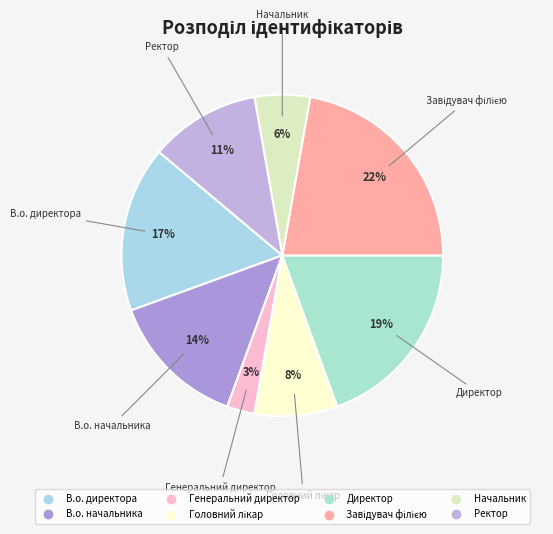

To the nearest percent, what is the combined percentage of Директор and В.о. начальника?

33%